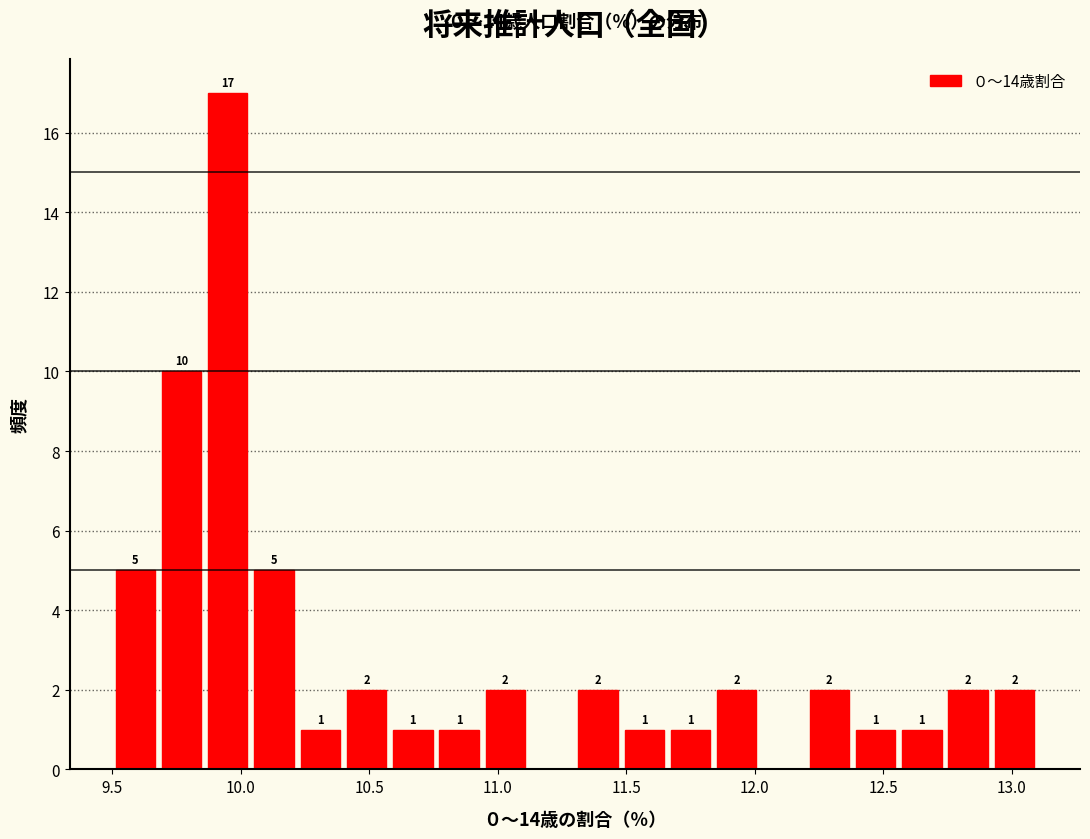

Around what value on the x-axis is the tallest bar? Give the approximate position of its centre, as read against the axis.

9.95